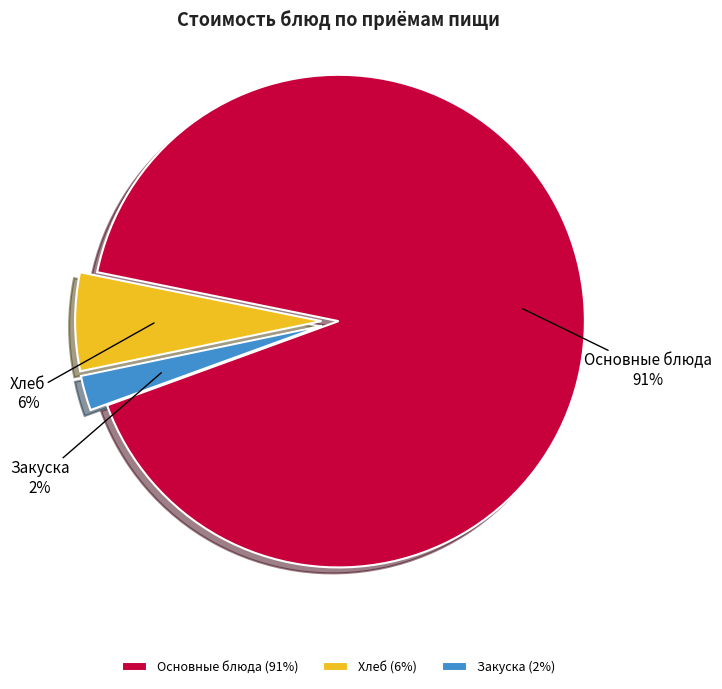

Which has a higher value, Хлеб or Основные блюда?

Основные блюда